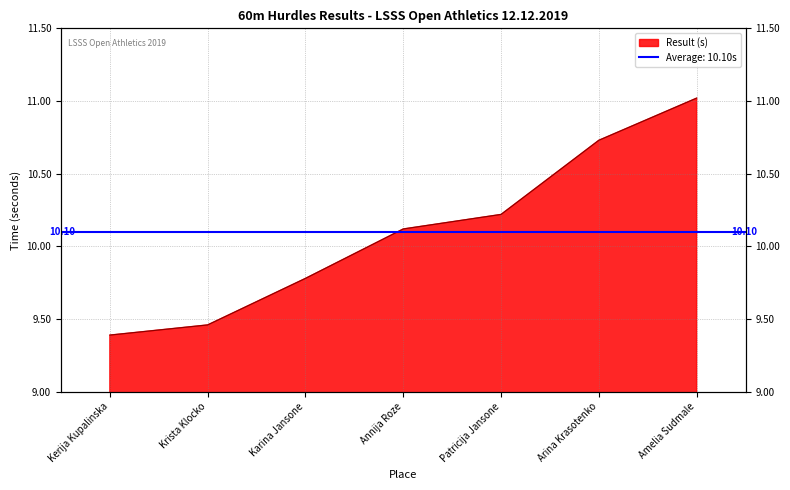

Where is the data nearest to the value 10?

Annija Roze